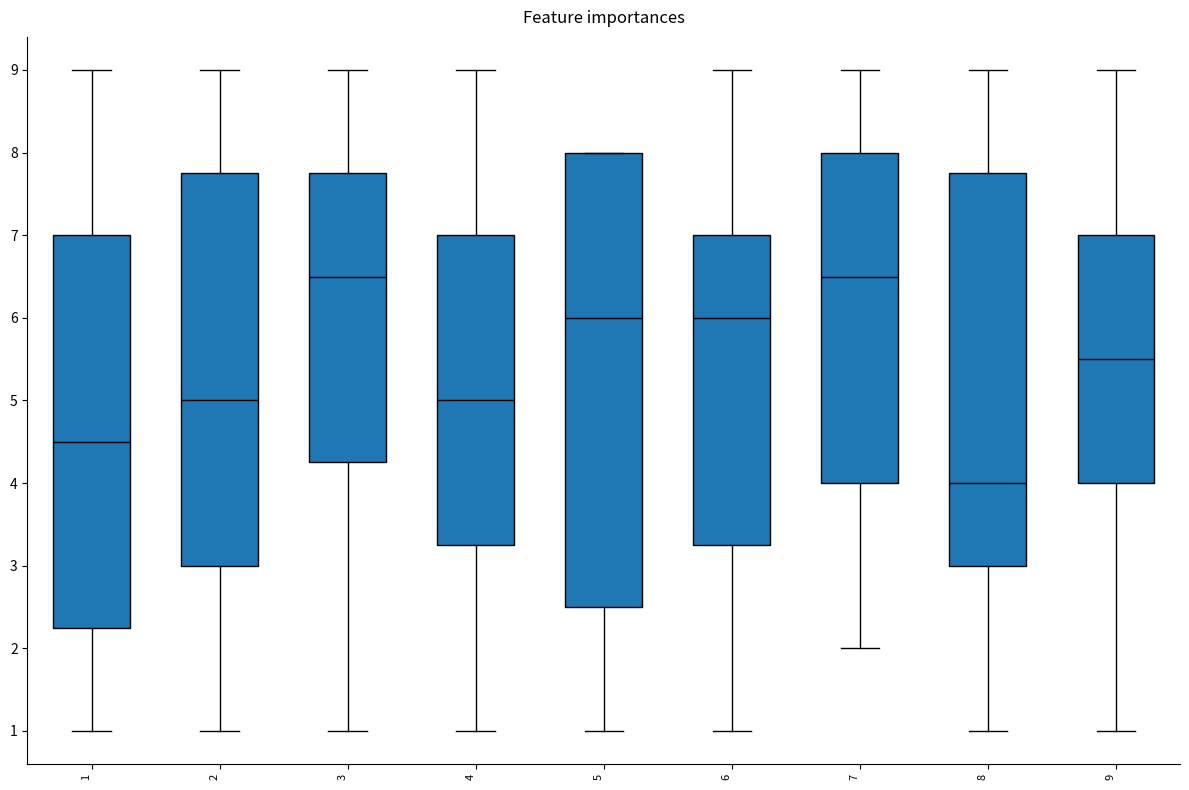

Which box is the tallest, from its lower edge to its upper edge?

5